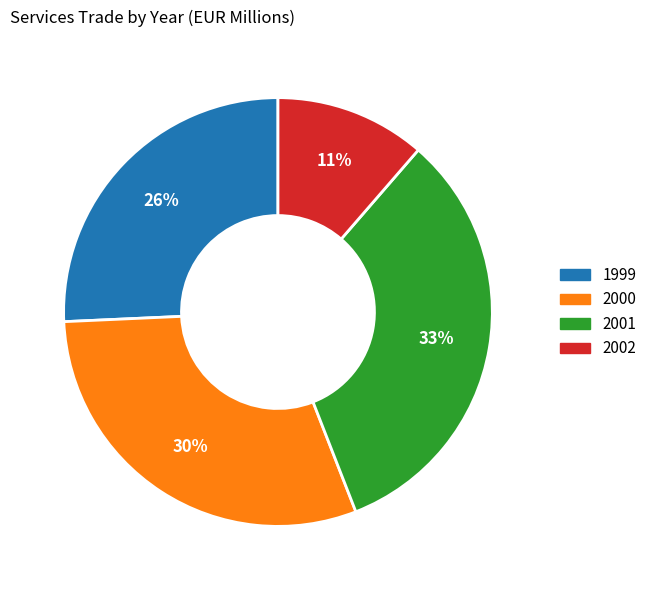

Does any single category account for the majority?

No